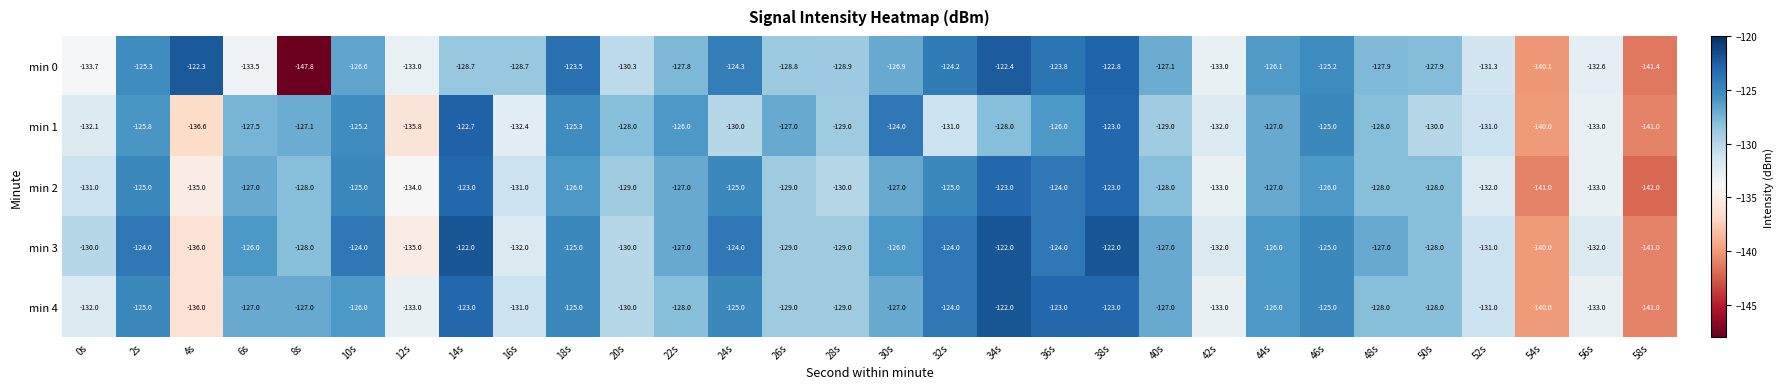

What is the greatest value displayed?

-122.0